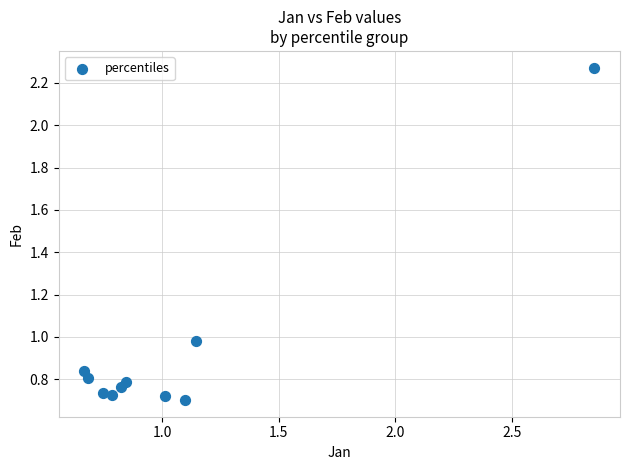

What is the range of Y values (max minus min)?

1.6